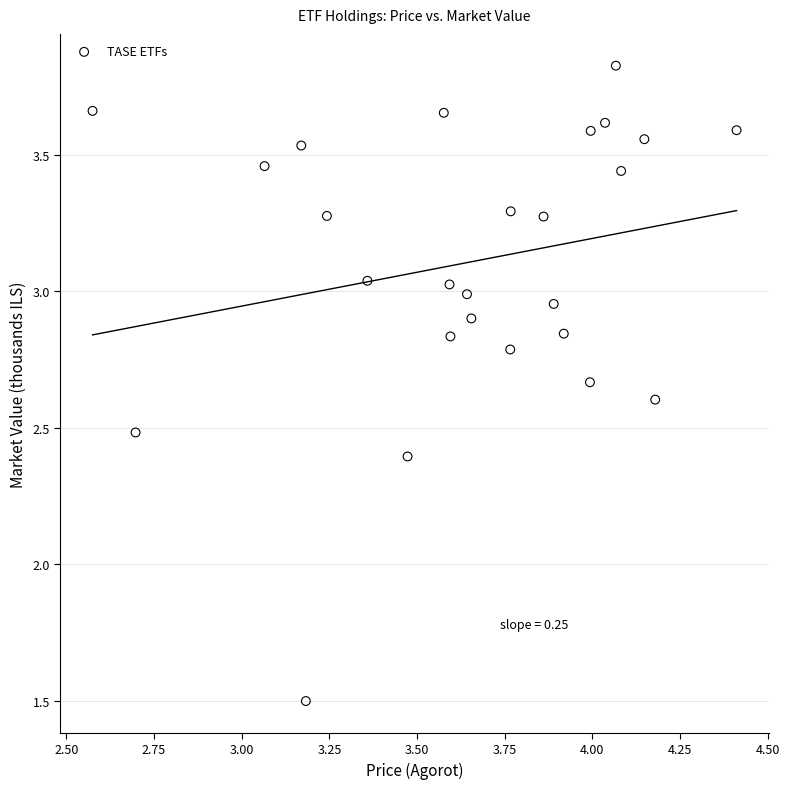

What Y value in the scatter plot is closest to 2?

2.4